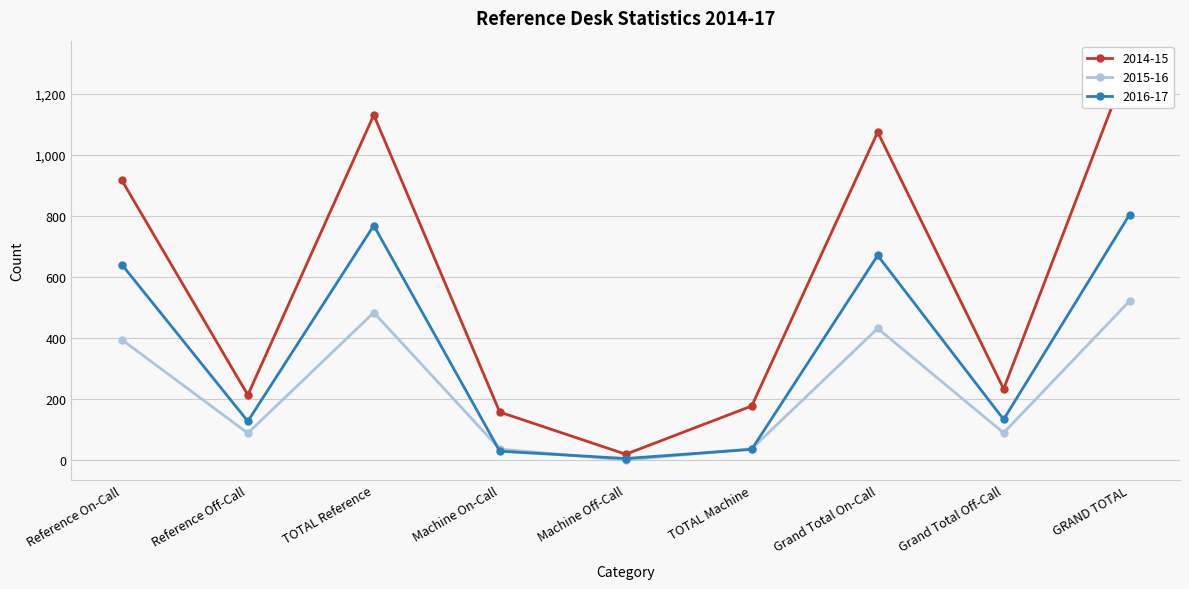

What are all the series names shown in the legend?

2014-15, 2015-16, 2016-17